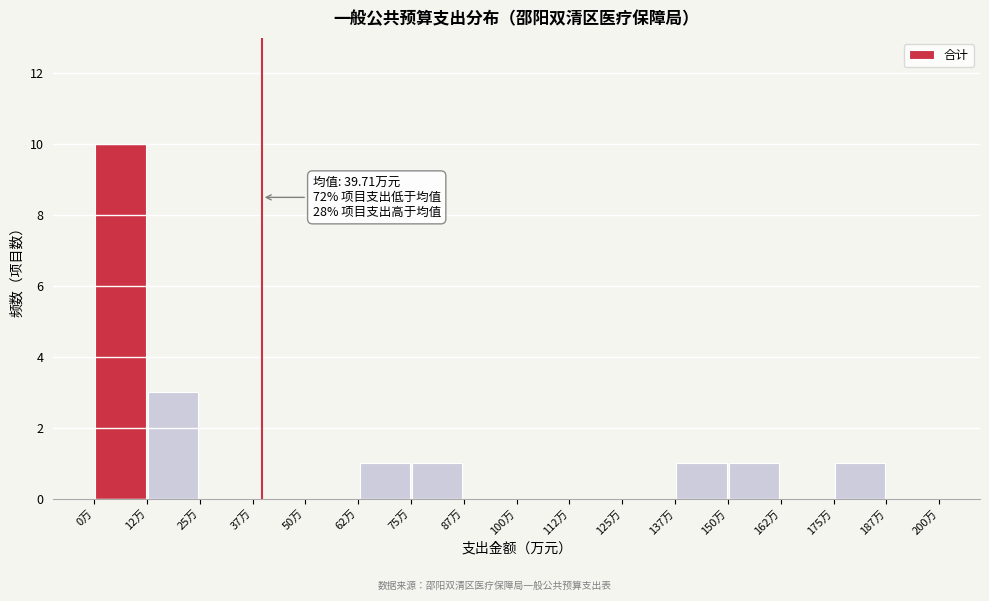

Which range on the x-axis has the tallest bar?

0.0 to 12.5